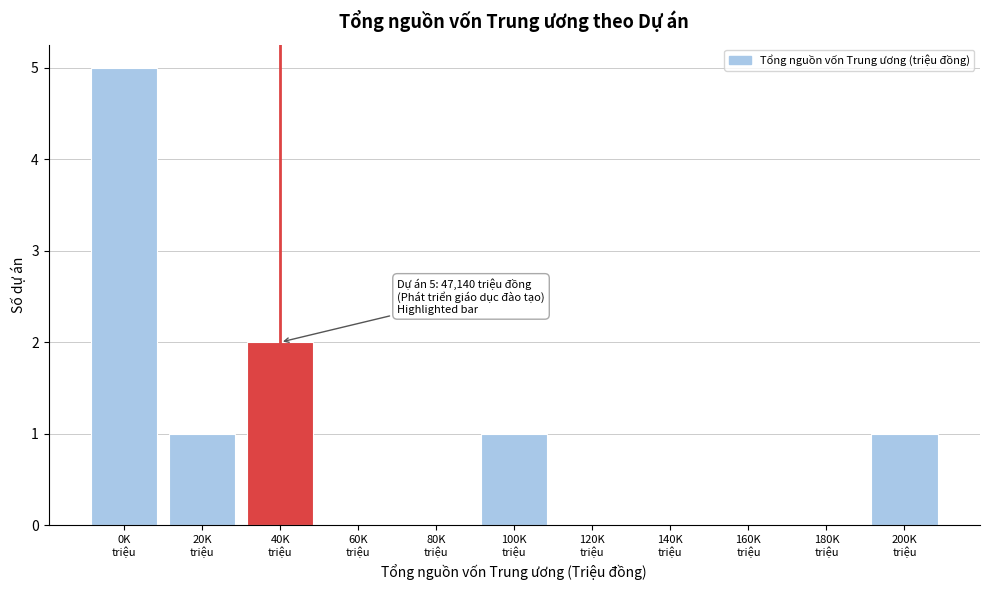

What is the sum of all values?

10